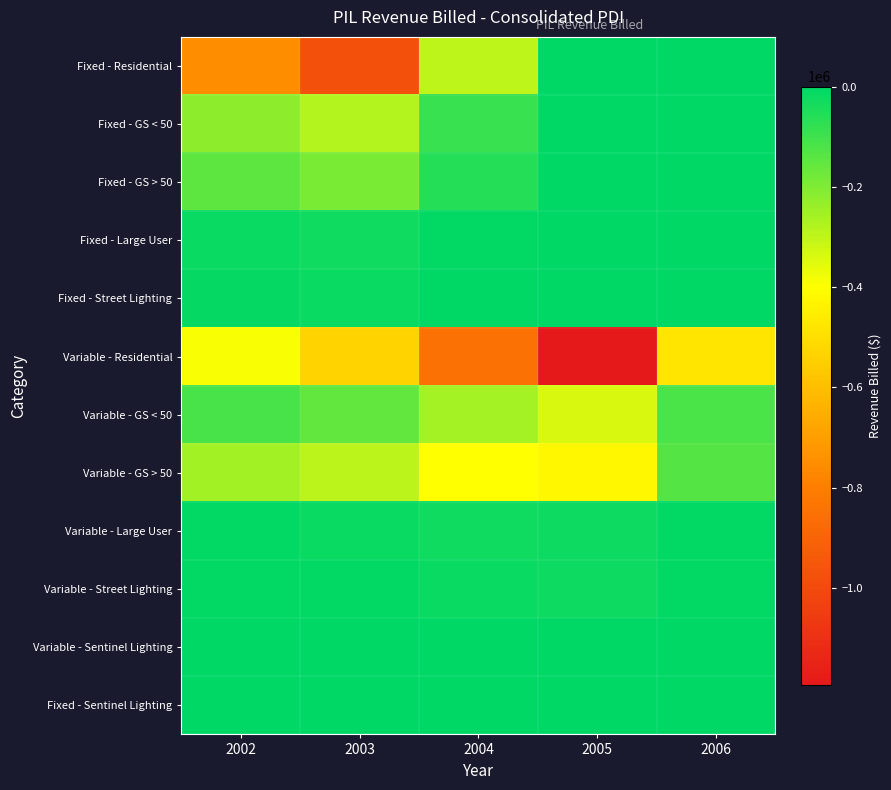

How many distinct data groups are displayed?

12